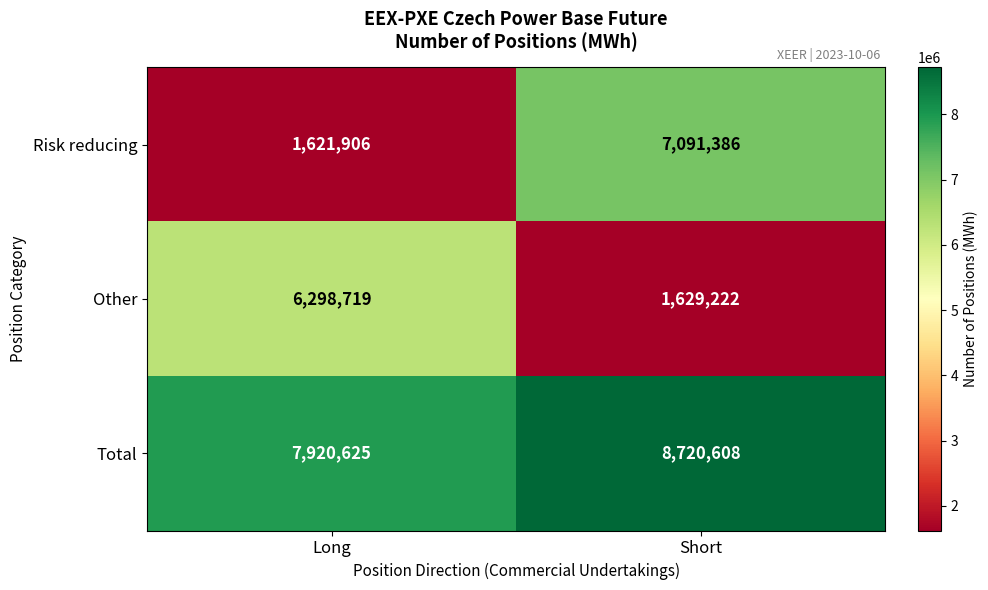

Reading left to right, what are all the values shown in this chart?

Risk reducing: 1621906	7091386
Other: 6298719	1629222
Total: 7920625	8720608